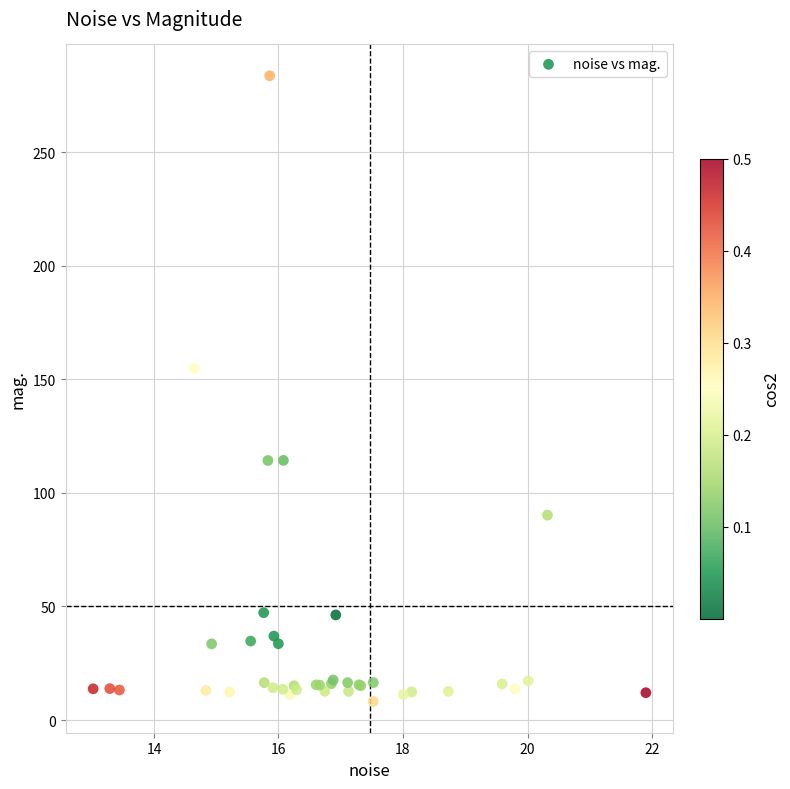

What Y value in the scatter plot is closest to 145?

154.8